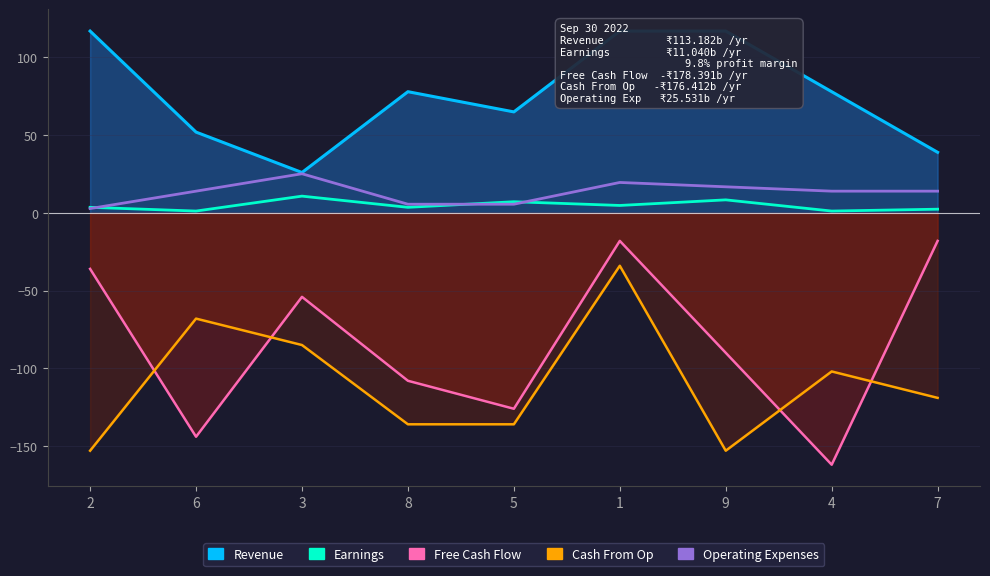

Which series has the largest range (max minus min)?

Operating Expenses